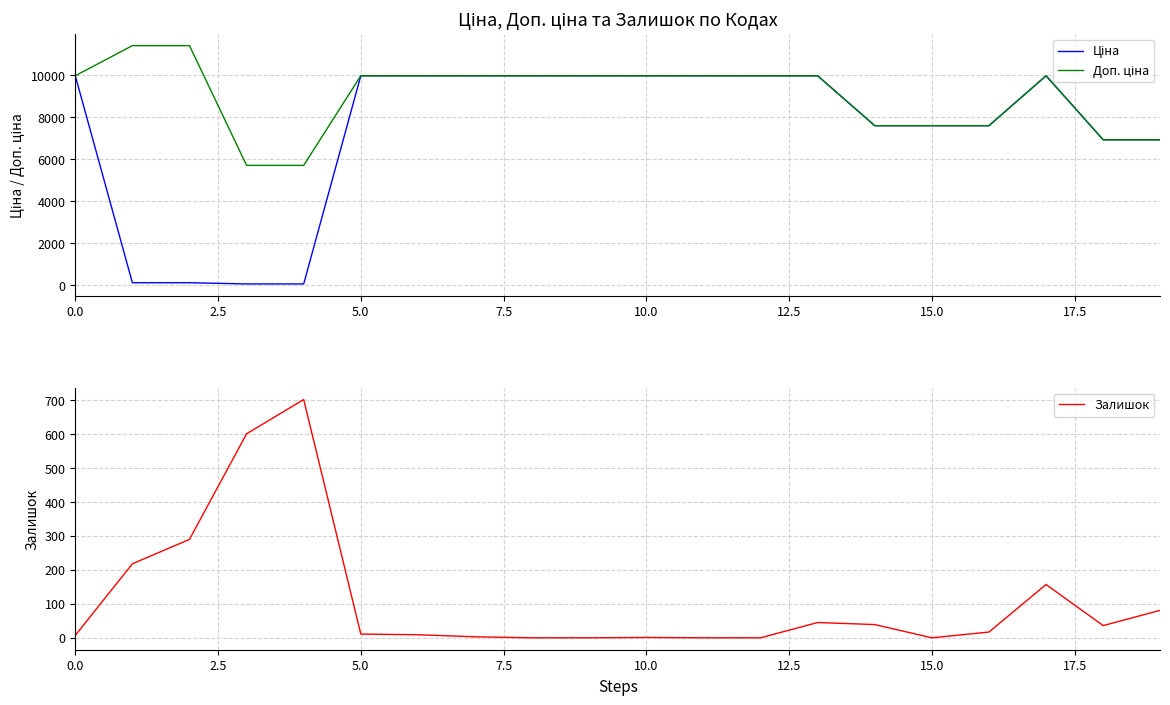

At how many categories does at least one series exceed 5450?

20